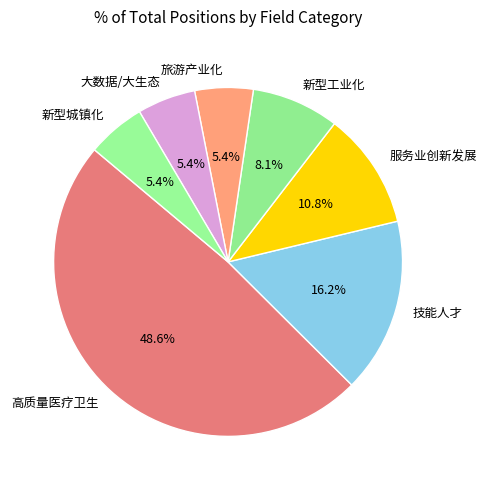

What is the ratio of the value at 新型工业化 to the value at 旅游产业化?

1.5